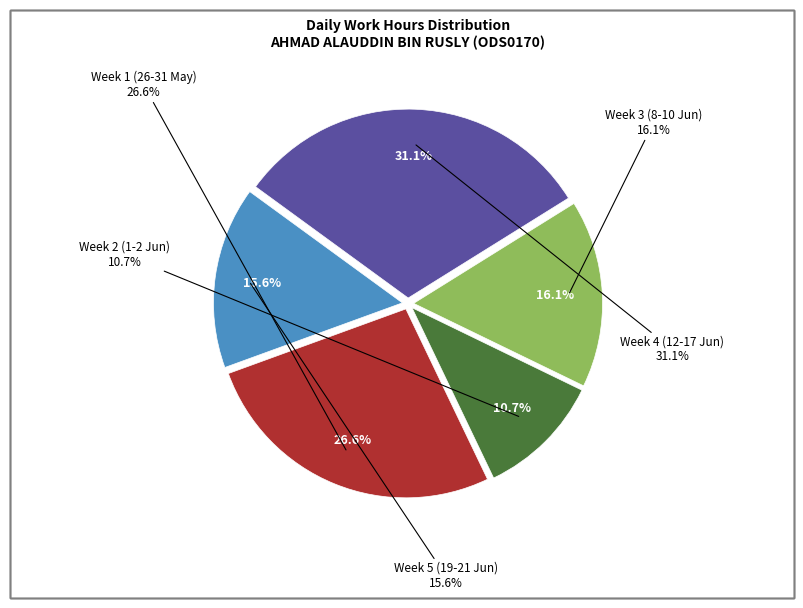

True or false: 31-May accounts for 13% of the total.

False